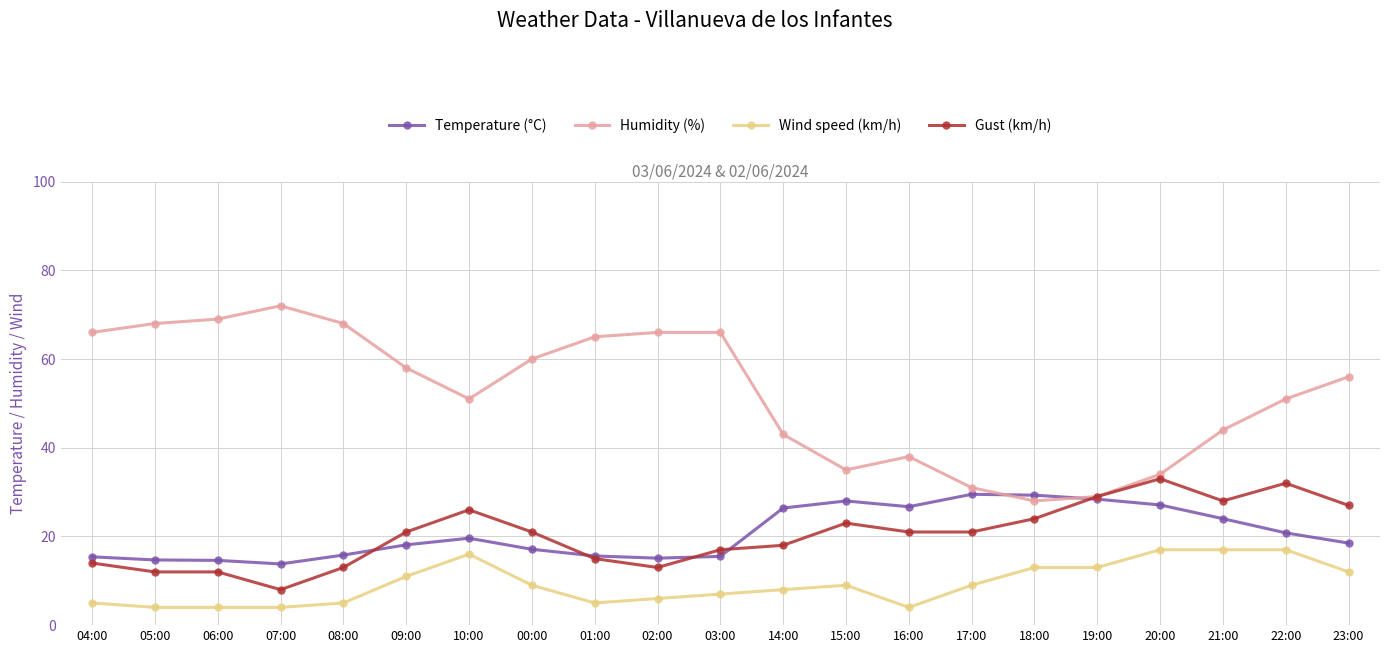

What are all the series names shown in the legend?

Temperature (°C), Humidity (%), Wind speed (km/h), Gust (km/h)